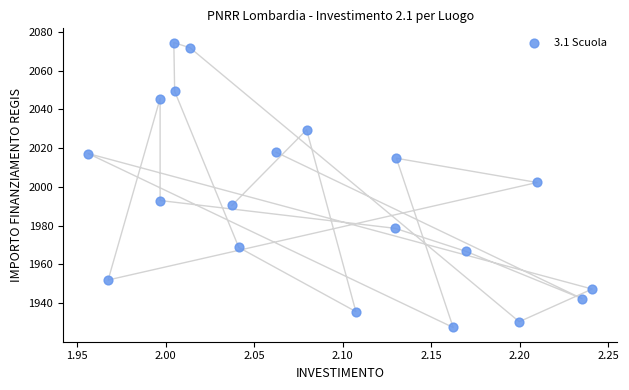

What Y value in the scatter plot is closest to 2000?

2002.3